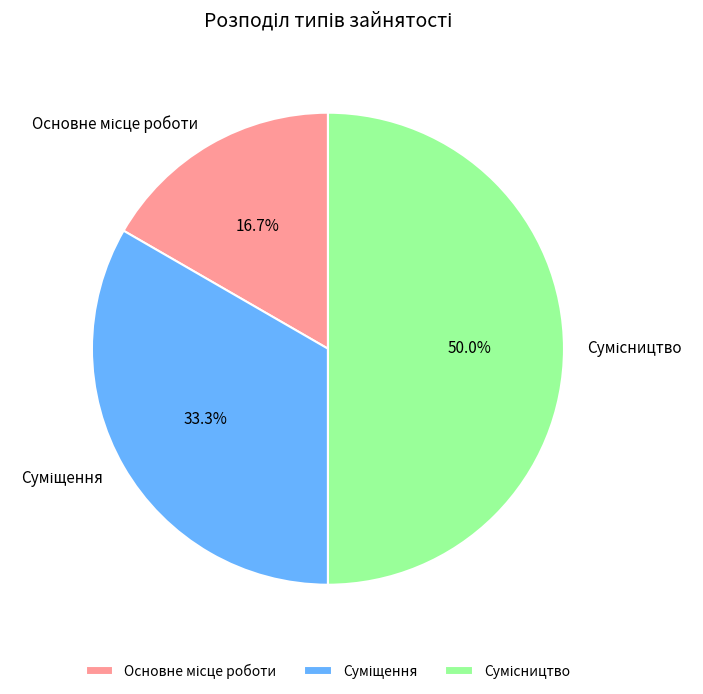

Combined, do Суміщення and Основне місце роботи account for over 50%?

No